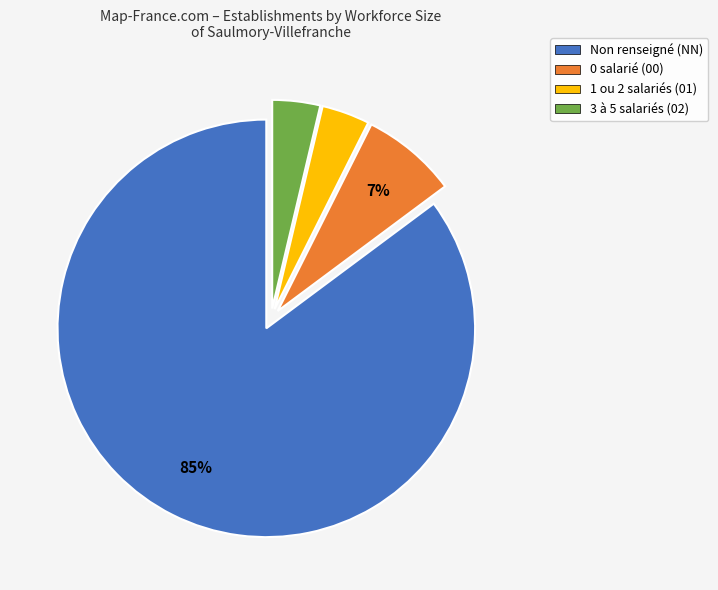

To the nearest percent, what is the average slice percentage?

25%